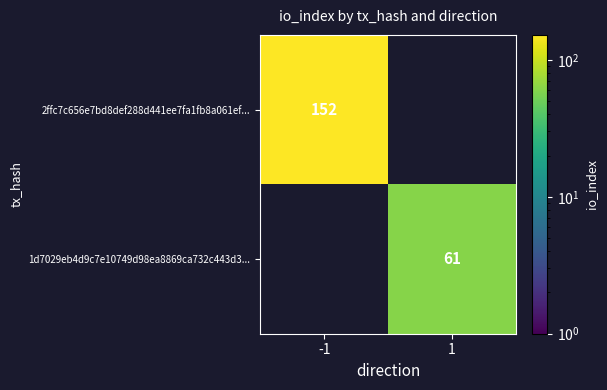

Is the value of 1d7029eb4d9c7e10749d98ea8869ca732c443d3... at 1 greater than the value of 2ffc7c656e7bd8def288d441ee7fa1fb8a061ef... at -1?

No